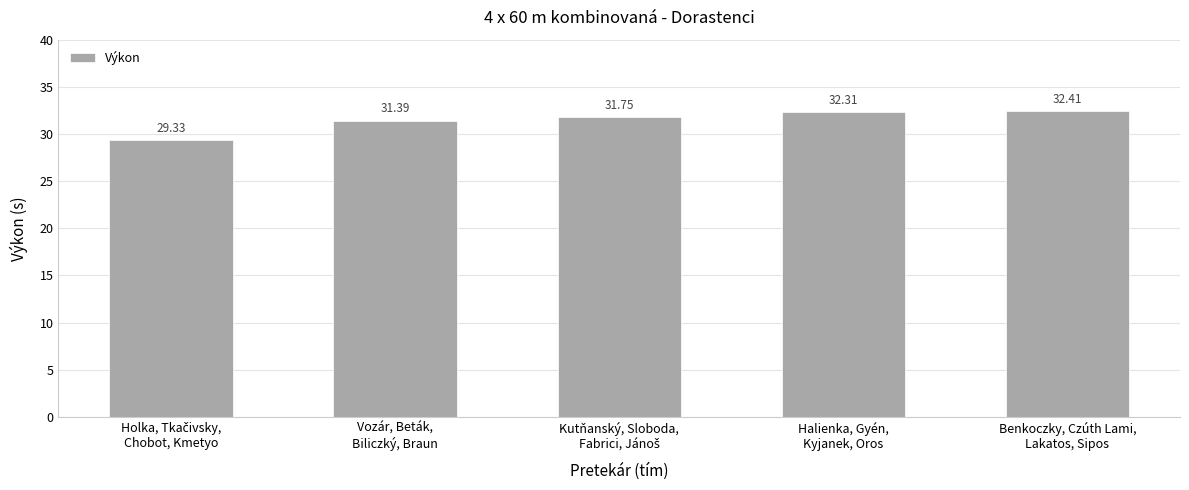

What is the sum of all values?

157.2